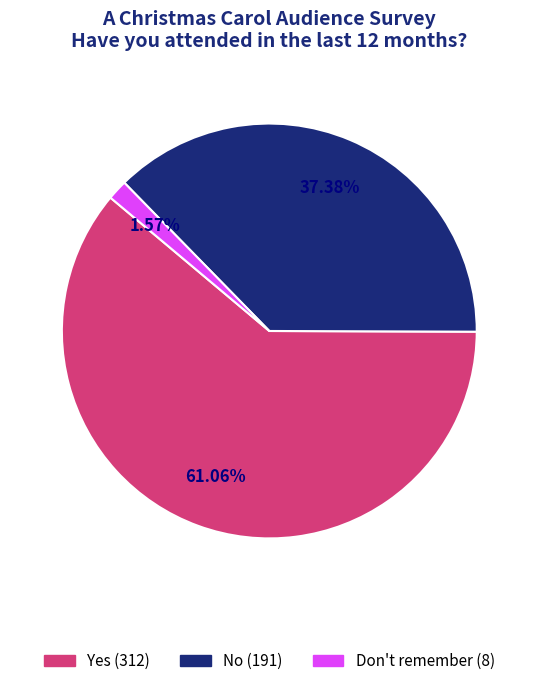

How many segments does this pie chart have?

3